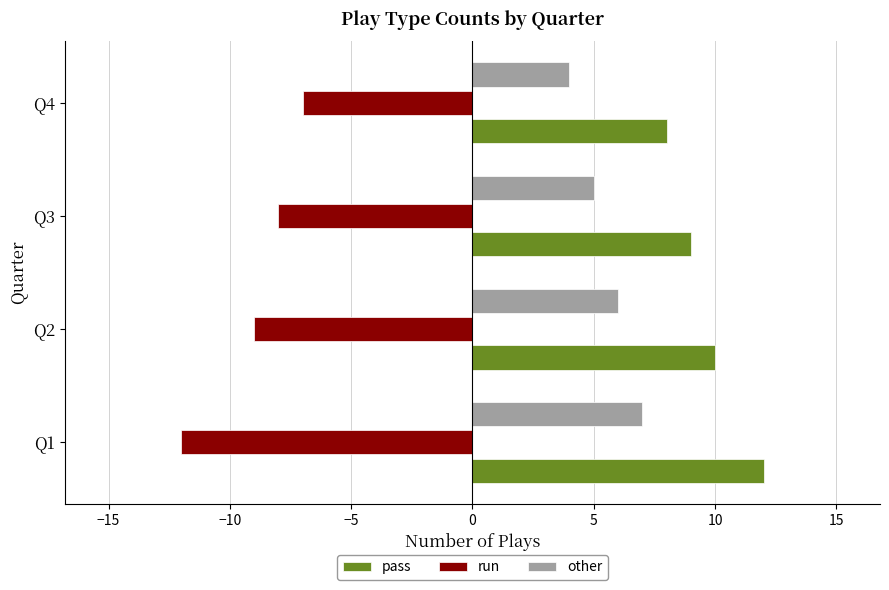

The pass series shows 10 at Q2. True or false?

True